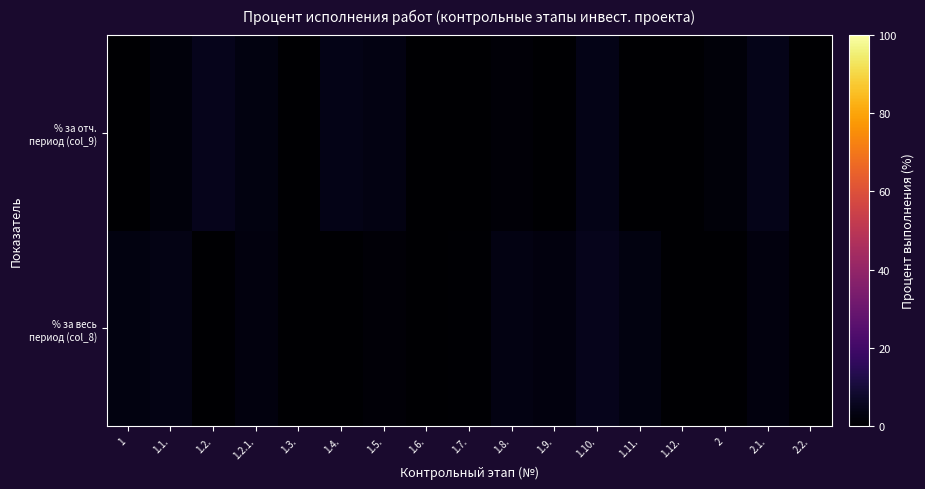

What is the spread (max minus min) of values at 2.1.?

2.2